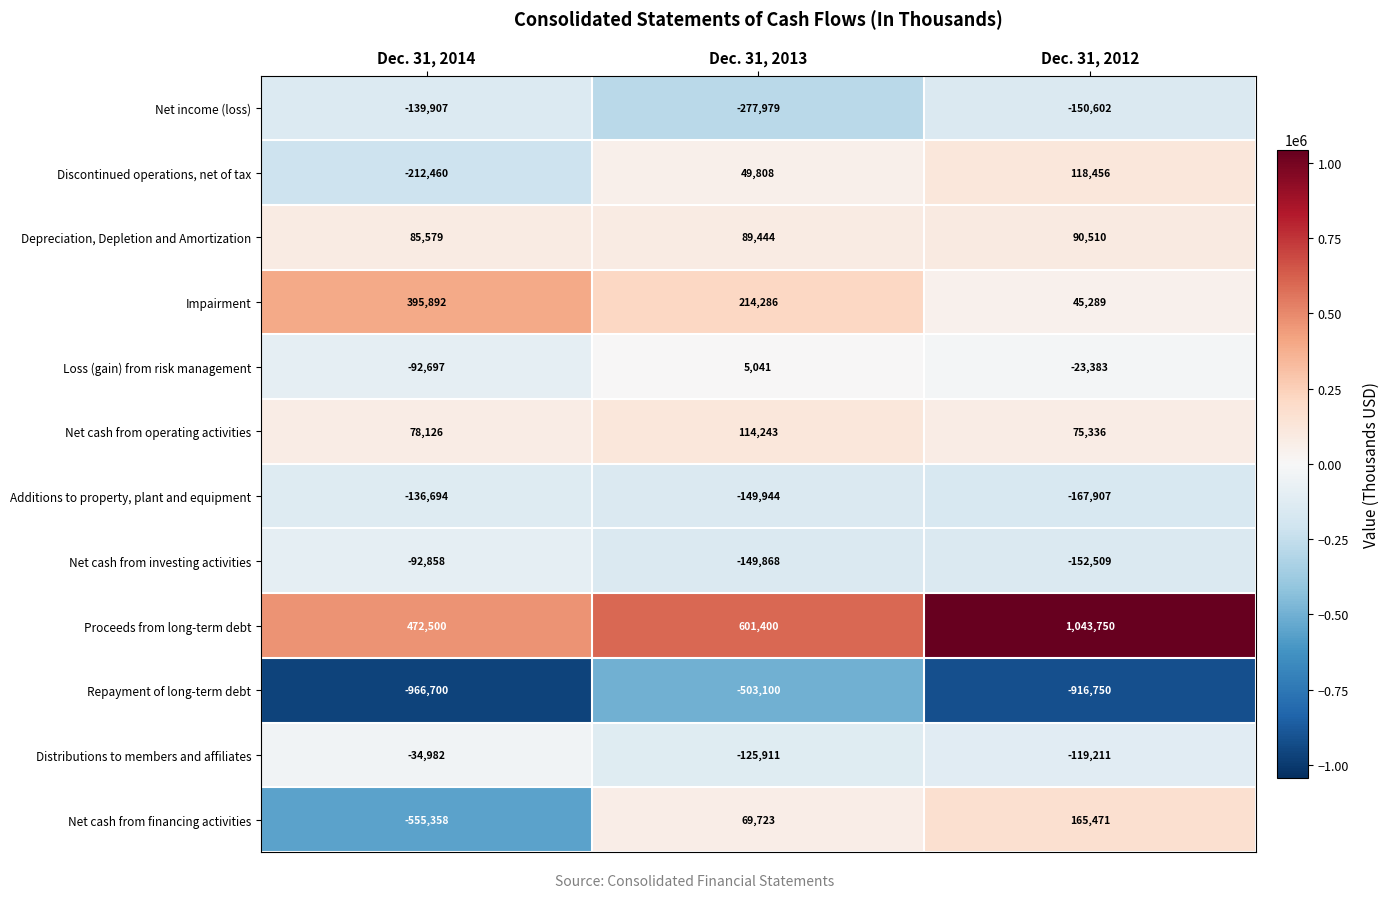

What is the difference between the Net cash from operating activities values at Dec. 31, 2014 and Dec. 31, 2012?

2790